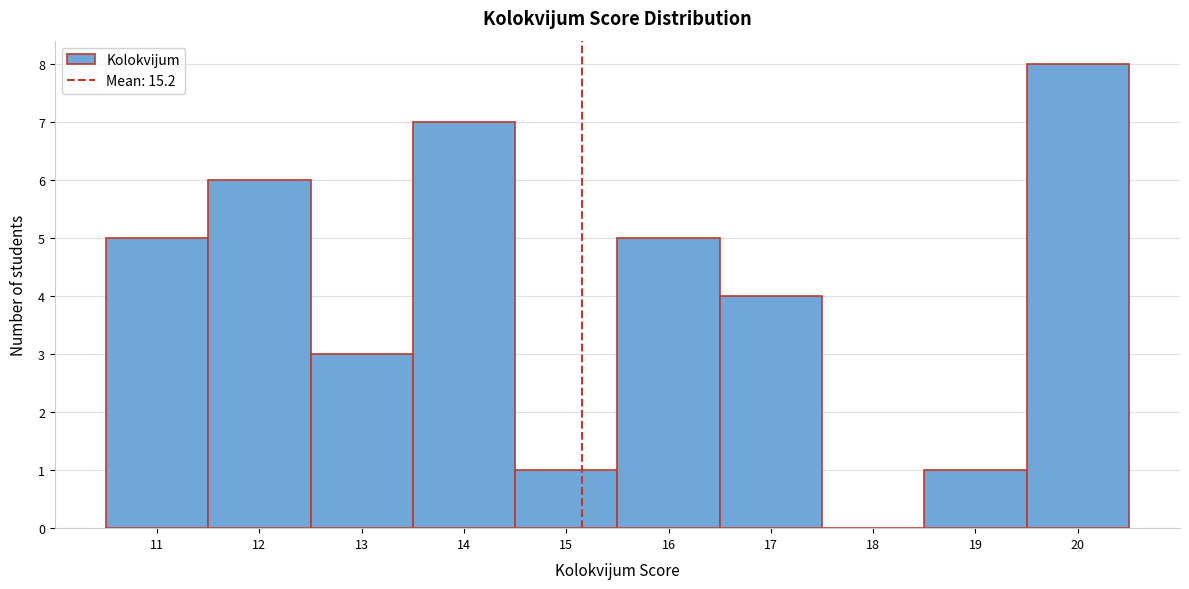

Which range on the x-axis has the tallest bar?

19.5 to 20.5